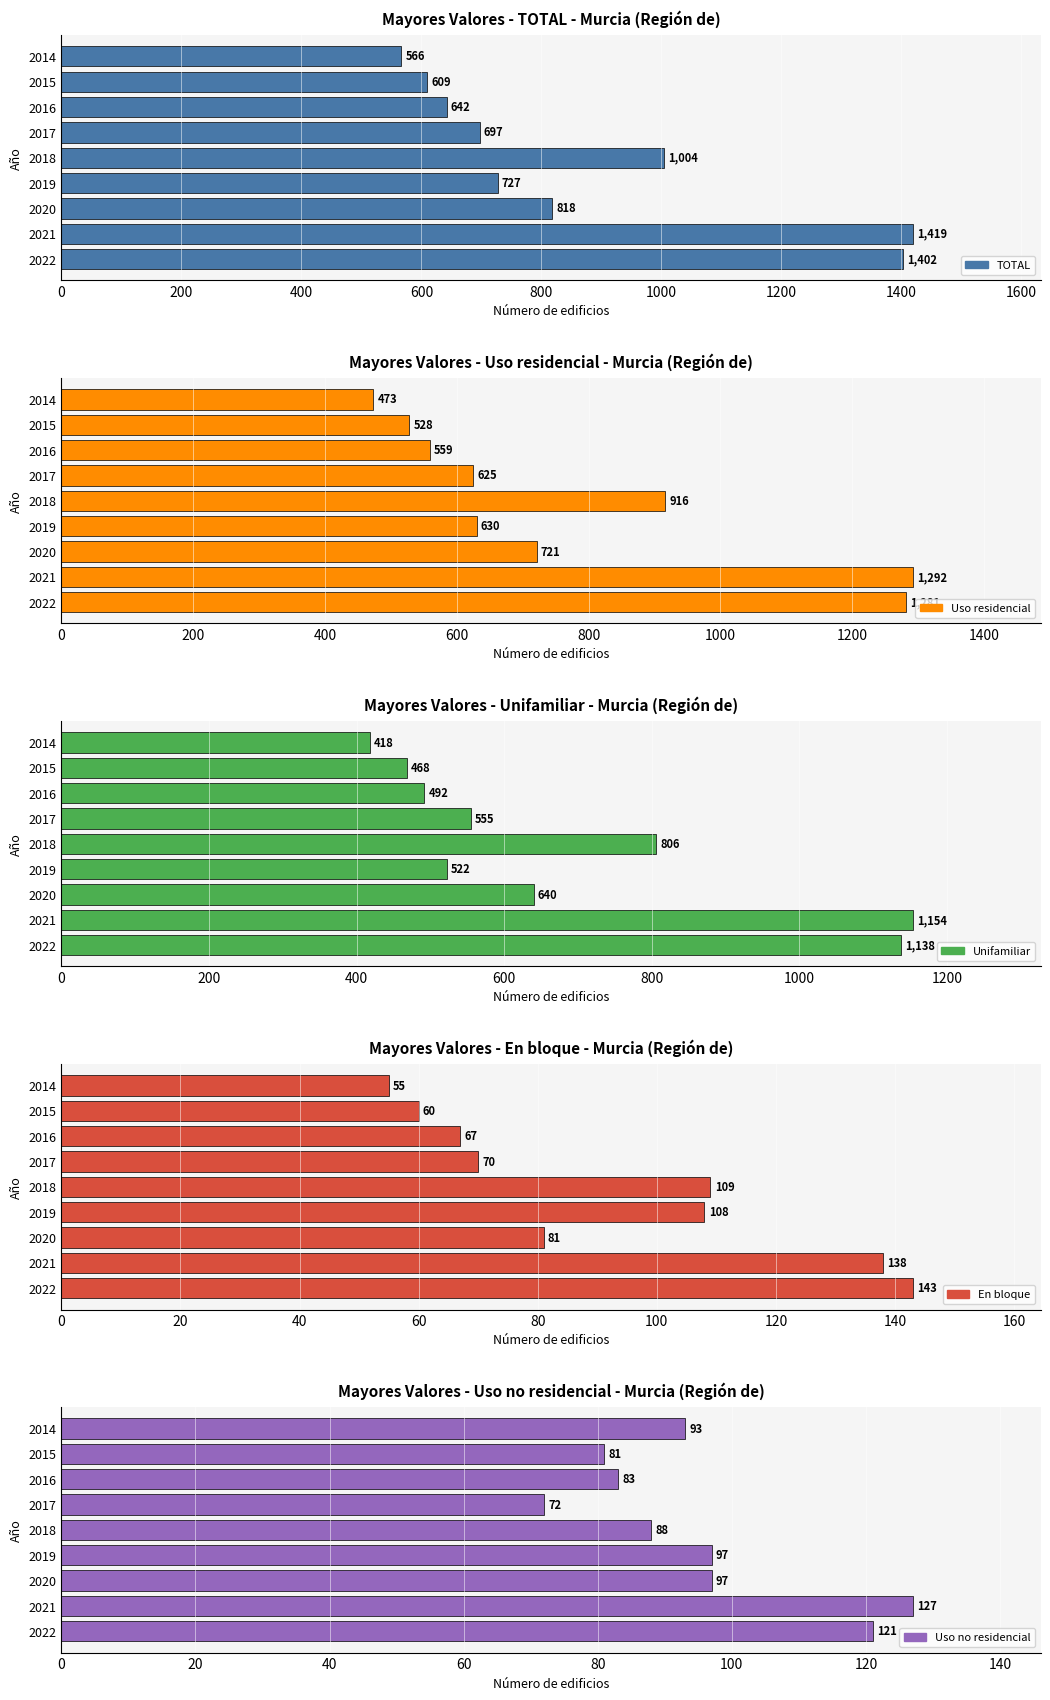

Reading right to left, list all the values displayed in this chart.

TOTAL: 1402	1419	818	727	1004	697	642	609	566
Uso residencial: 1281	1292	721	630	916	625	559	528	473
Unifamiliar: 1138	1154	640	522	806	555	492	468	418
En bloque: 143	138	81	108	109	70	67	60	55
Uso no residencial: 121	127	97	97	88	72	83	81	93